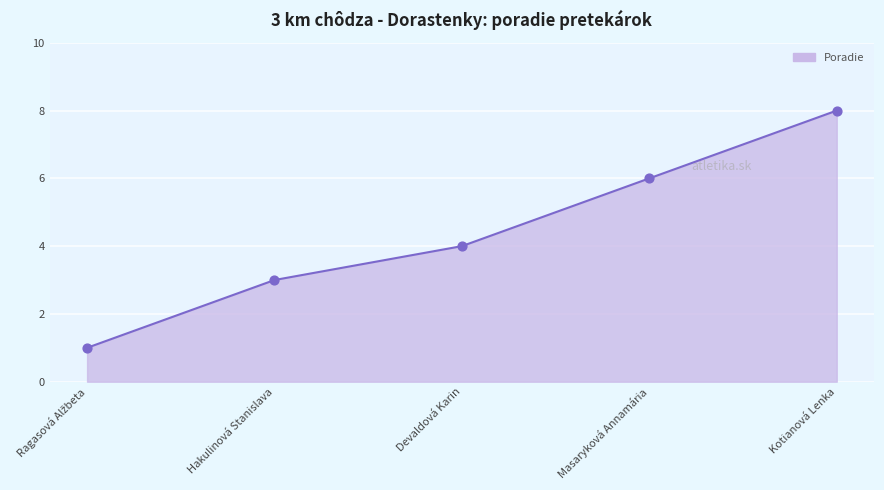

What is the ratio of the value at Kotianová Lenka to the value at Masaryková Annamária?

1.3